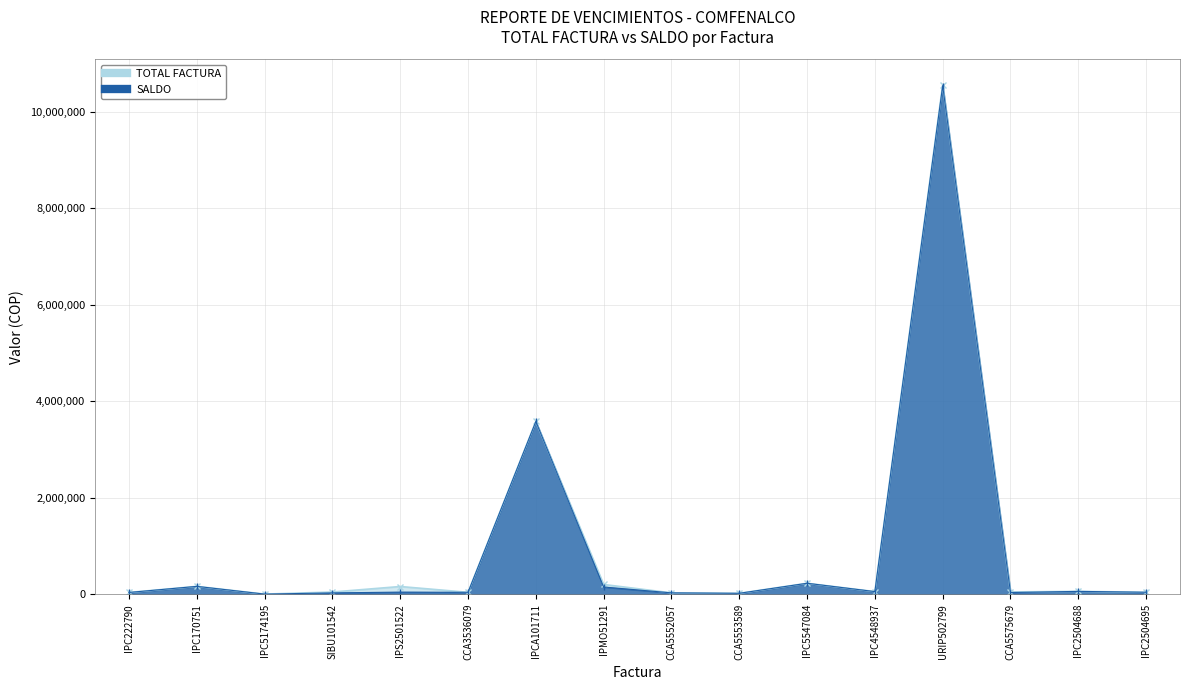

At which category does SALDO reach its first local peak?

IPC170751